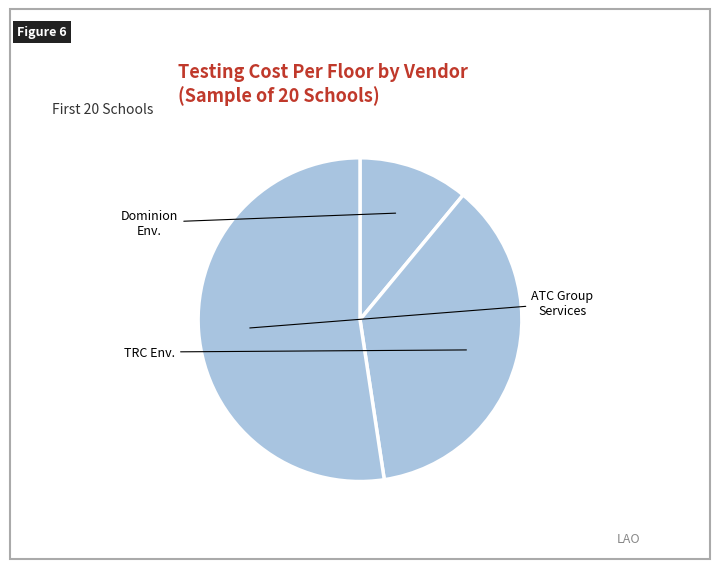

What is the largest slice in the pie chart?

ATC Group Services